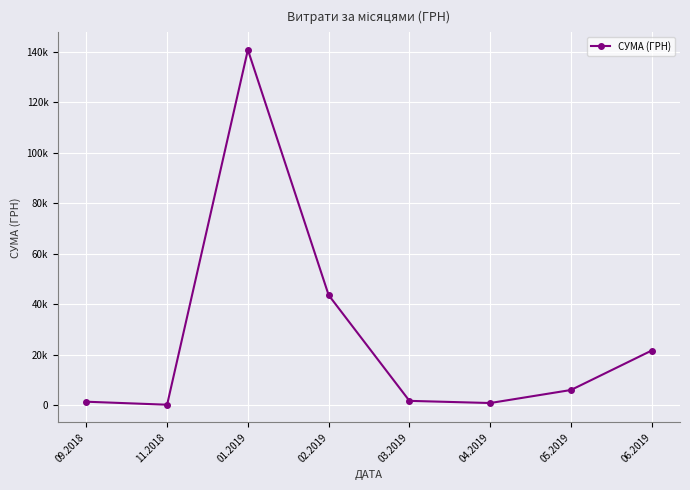

True or false: the data shows 799.7 at 09.2018.

False